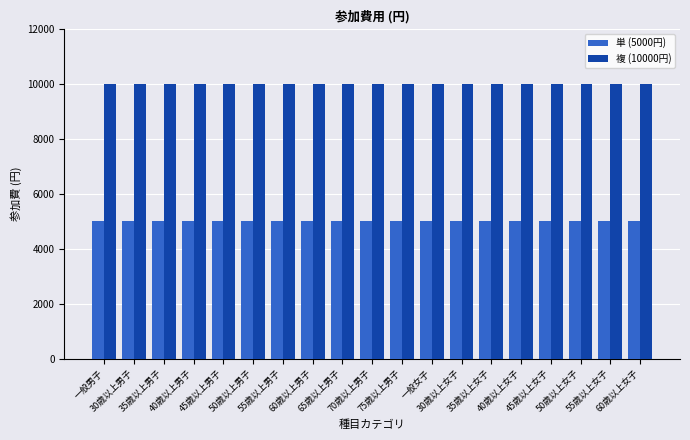

Is it true that 単 (5000円) equals 8418 at 70歳以上男子?

False